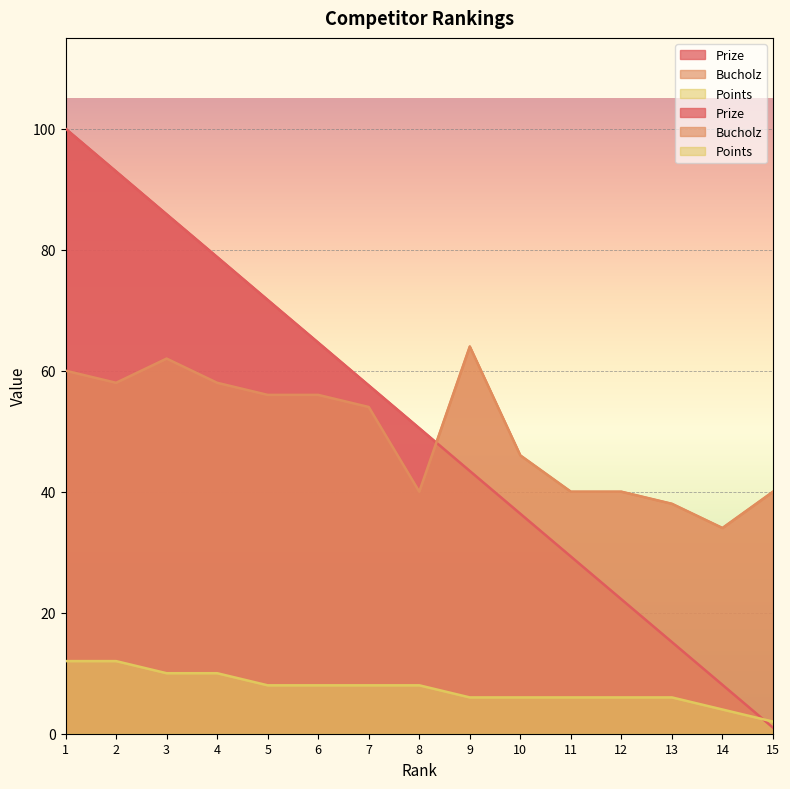

Between 8 and 10, which series saw the biggest shift?

Prize